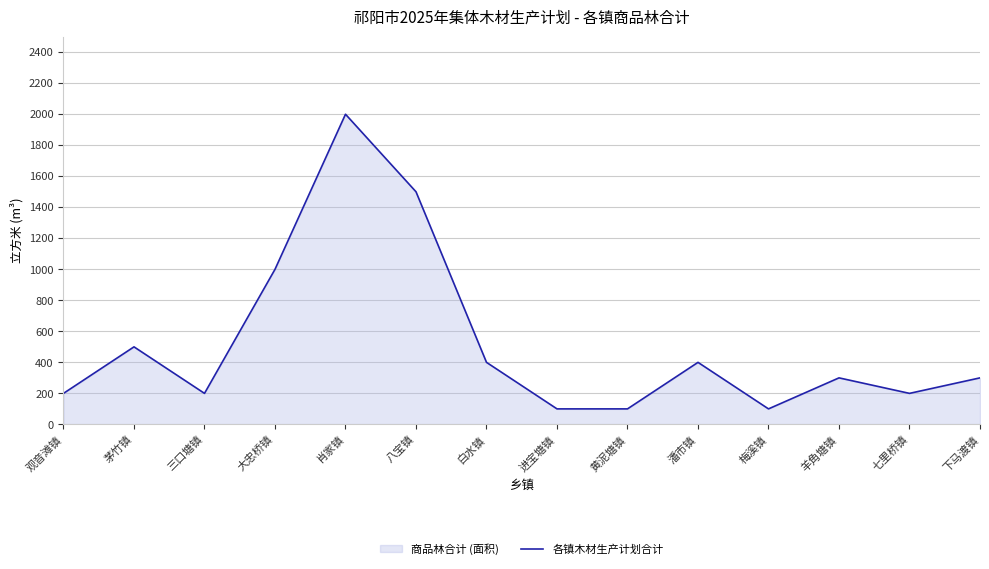

How many lines are shown in the chart?

1